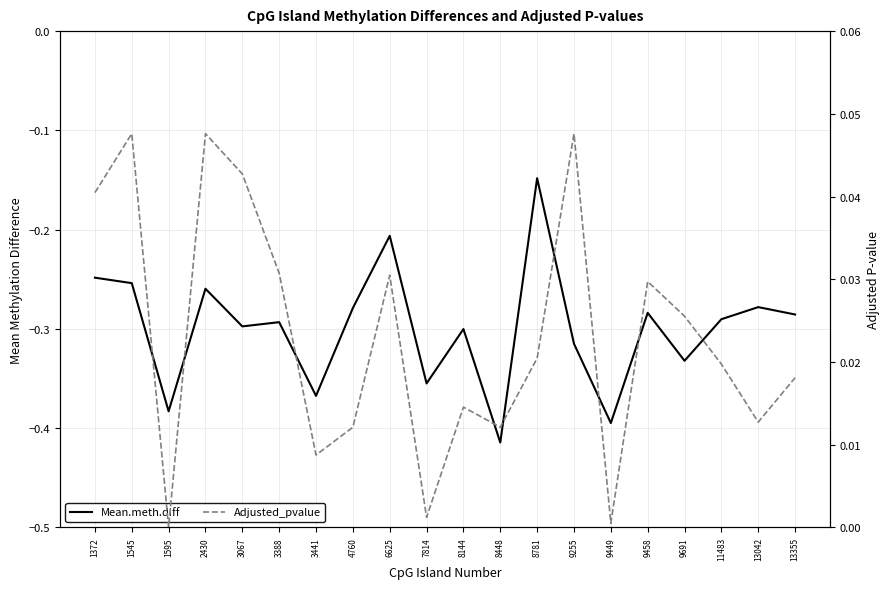

True or false: Mean.meth.diff and Adjusted_pvalue intersect in this chart.

False